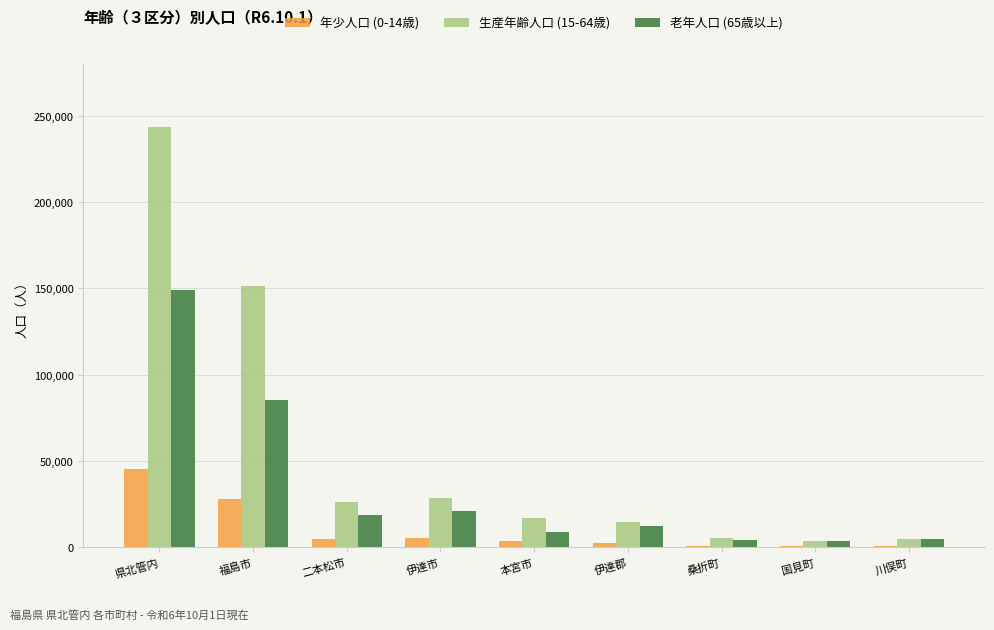

The value of 生産年齢人口 (15-64歳) at 本宮市 is 27884. True or false?

False